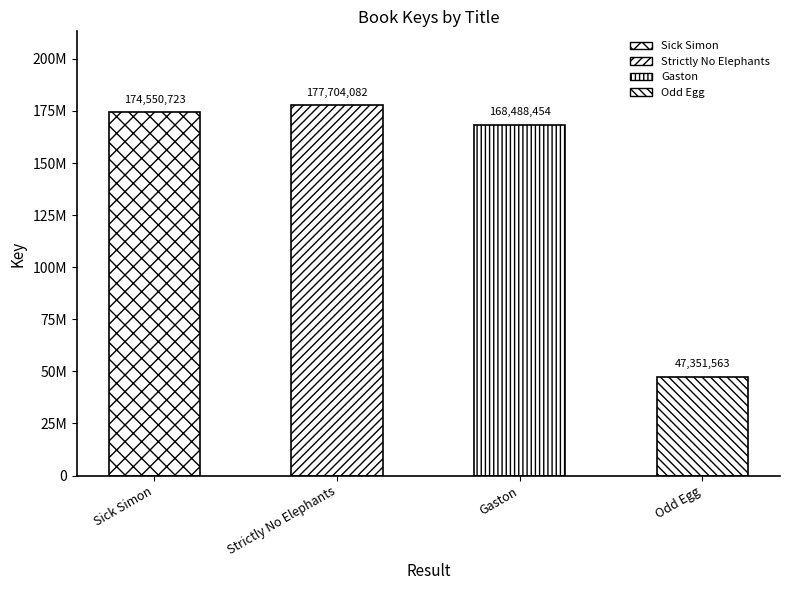

Rank the categories by value from lowest to highest.

Odd Egg, Gaston, Sick Simon, Strictly No Elephants